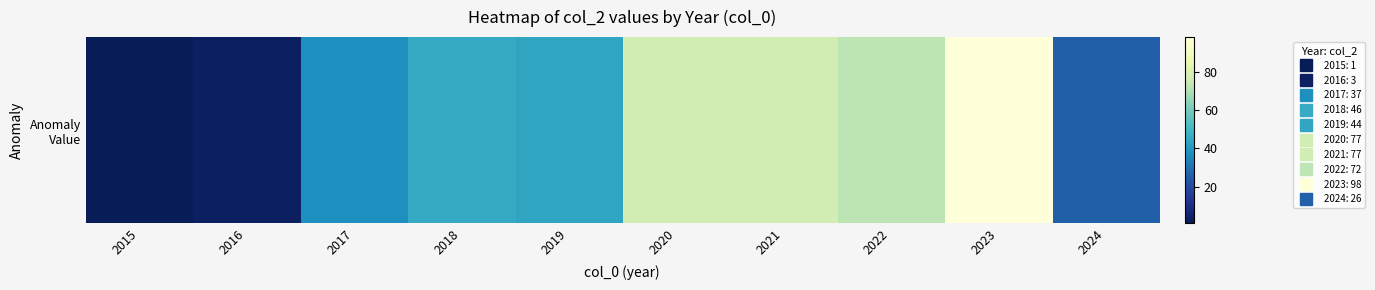

What is the difference between the values at 2018 and 2023?

52